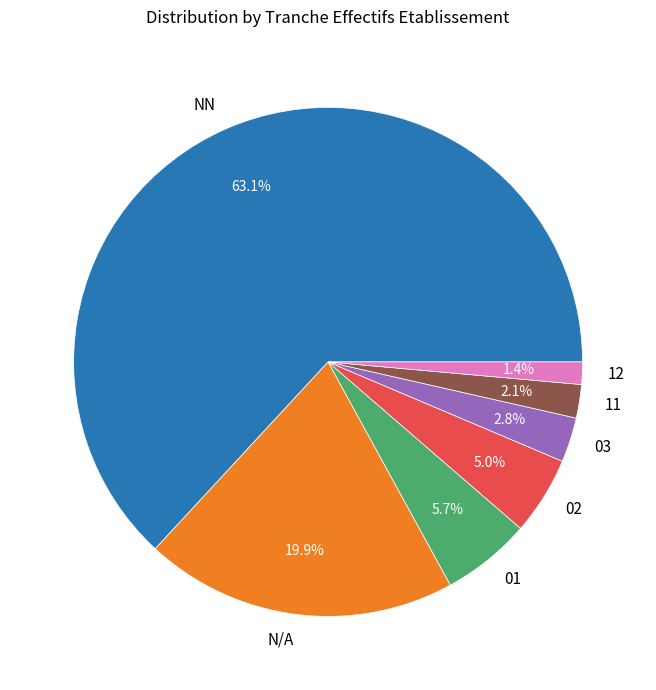

Which slice is the smallest?

12